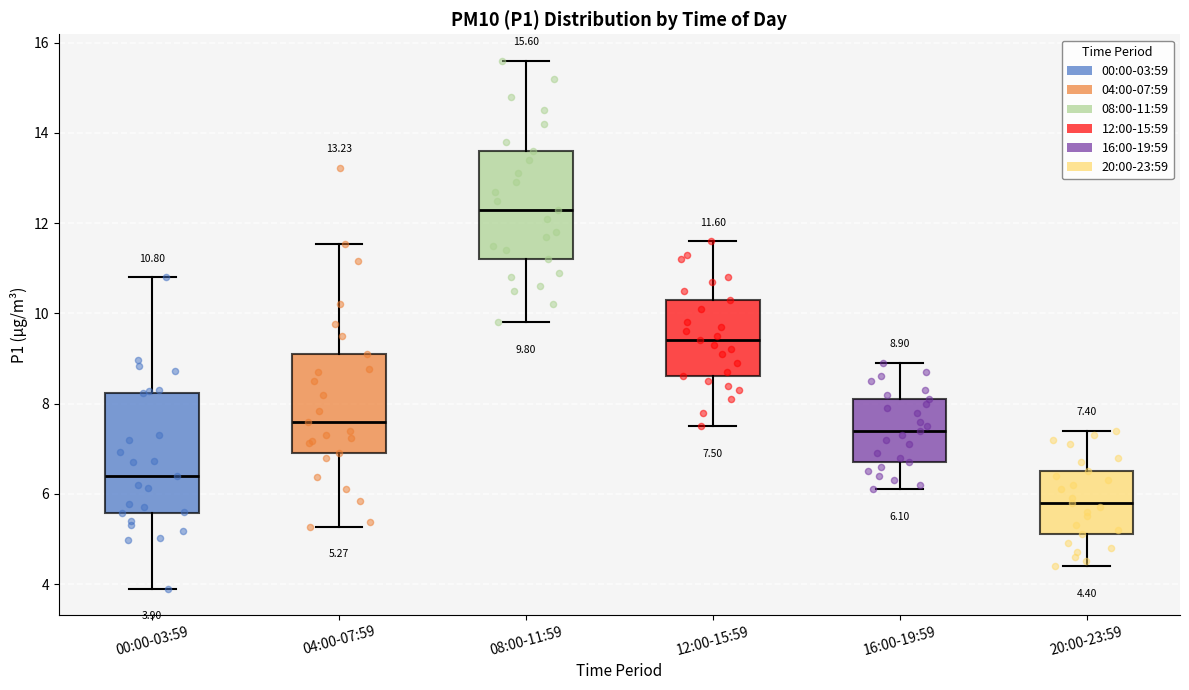

Which box's median line is the lowest?

20:00-23:59